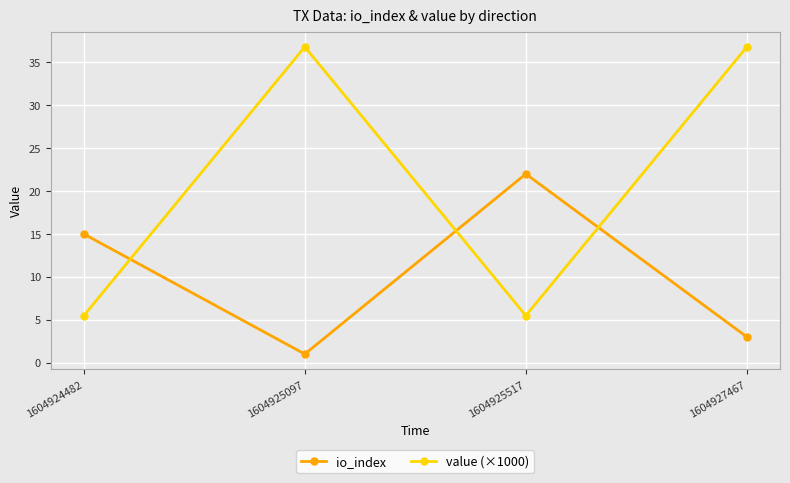

What is the average value of the value (×1000) series?

21.1